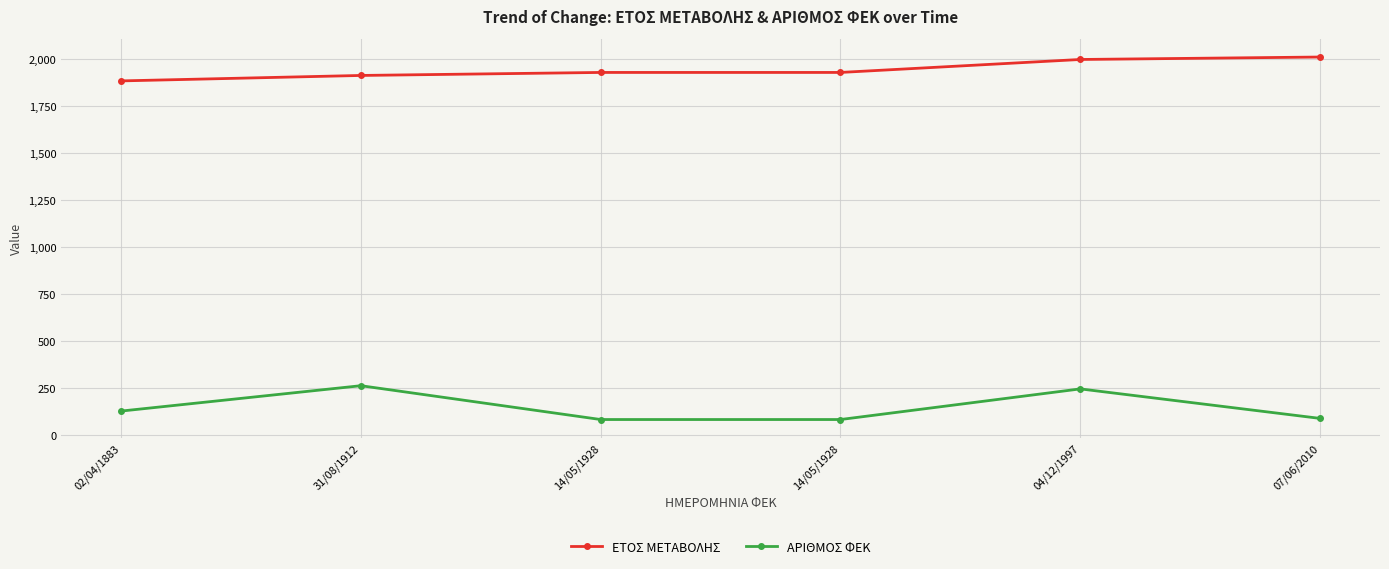

Is it true that ΕΤΟΣ ΜΕΤΑΒΟΛΗΣ equals 983 at 14/05/1928?

False